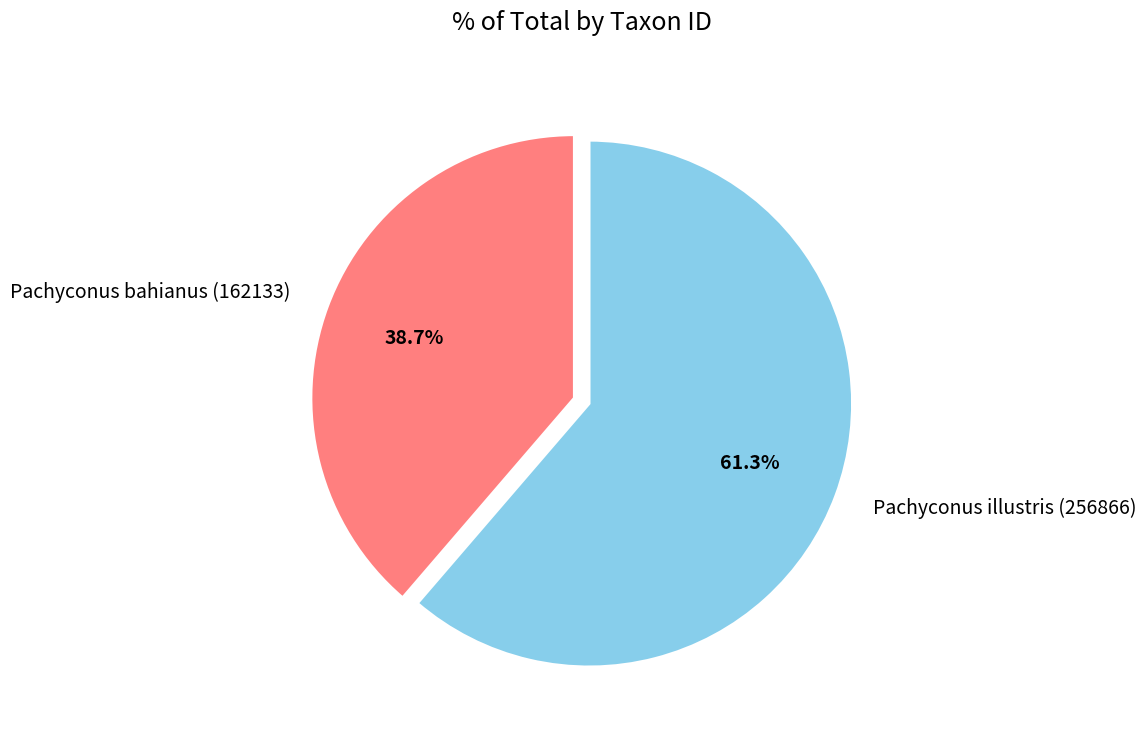

What percentage is the Pachyconus illustris (256866) slice, to the nearest percent?

61%